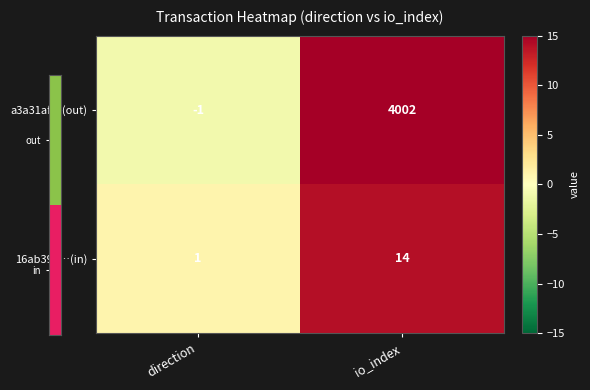

At which label is a3a31af…(out) closest to 2000?

direction